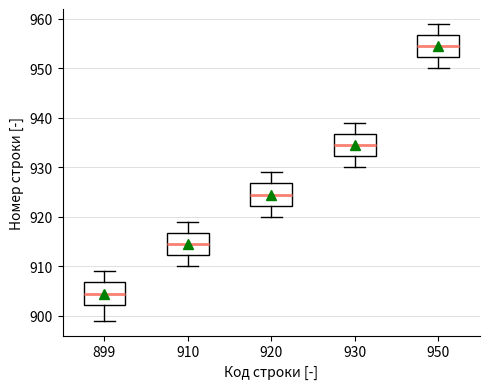

Reading left to right, read every box against the y-axis: the position of its median line, the range the box covers, and the ends of its whiskers. The values are not printed on the chart, so give them approximately, as read against the axis.

899: median 905, box 902 to 907, whiskers 899 to 909
910: median 915, box 912 to 917, whiskers 910 to 919
920: median 925, box 922 to 927, whiskers 920 to 929
930: median 935, box 932 to 937, whiskers 930 to 939
950: median 955, box 952 to 957, whiskers 950 to 959